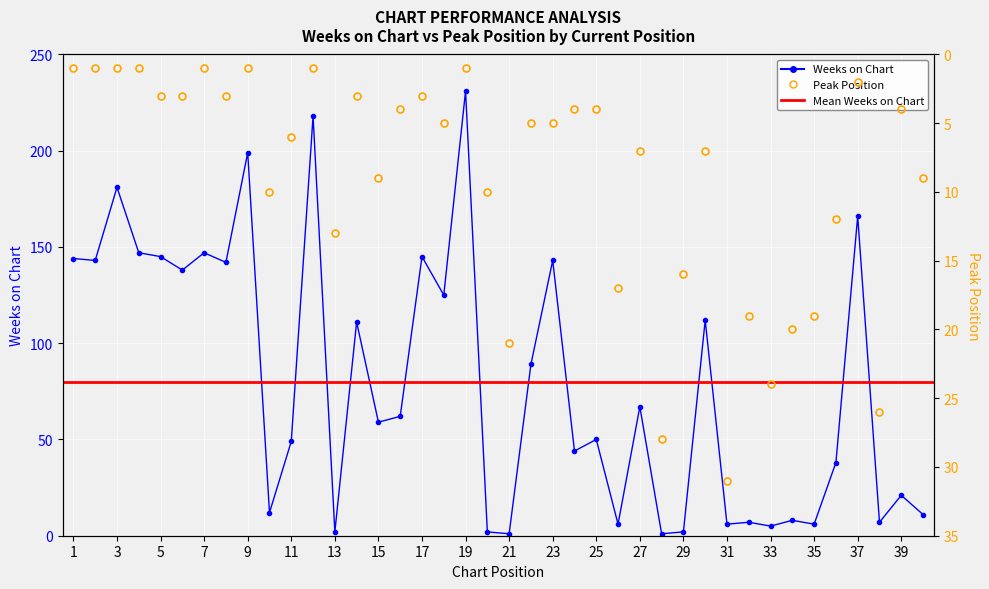

Reading right to left, what are all the values shown in this chart?

Weeks on Chart: 11	21	7	166	38	6	8	5	7	6	112	2	1	67	6	50	44	143	89	1	2	231	125	145	62	59	111	2	218	49	12	199	142	147	138	145	147	181	143	144
Peak Position: 9	4	26	2	12	19	20	24	19	31	7	16	28	7	17	4	4	5	5	21	10	1	5	3	4	9	3	13	1	6	10	1	3	1	3	3	1	1	1	1